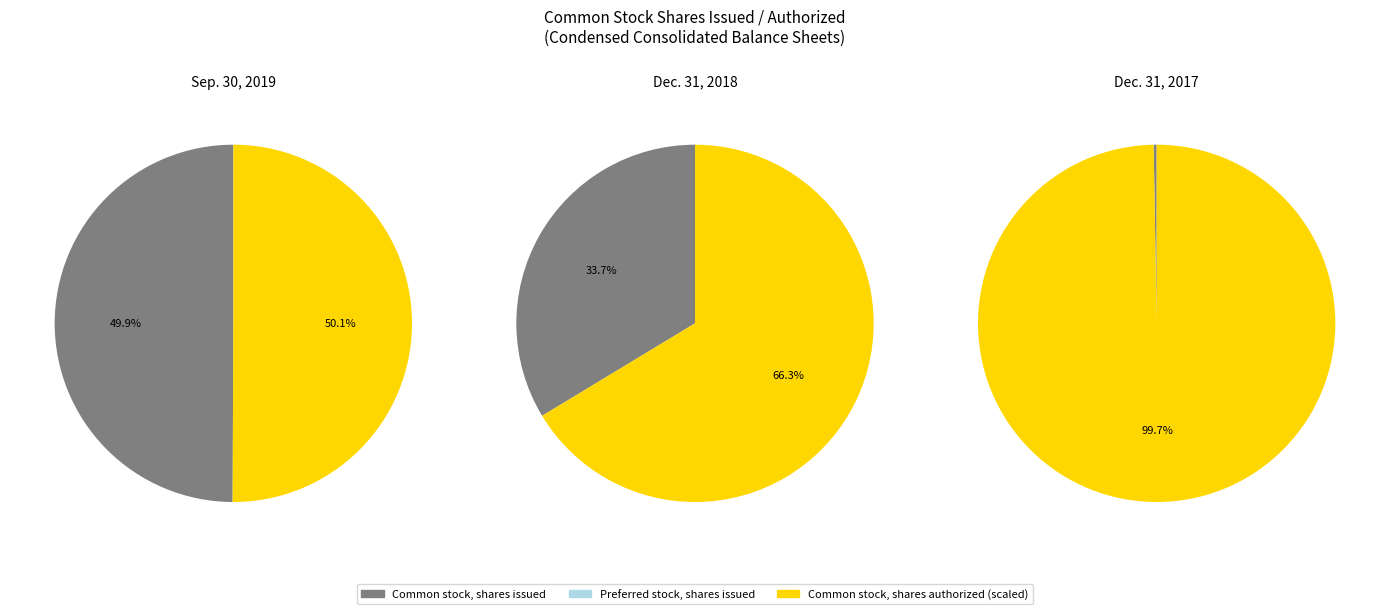

What is the smallest slice in the pie chart?

Dec. 31, 2017